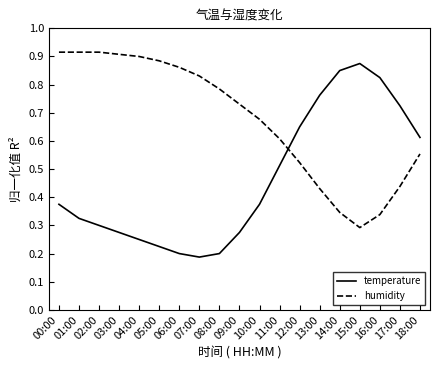

What position from the left is 06:00?

7